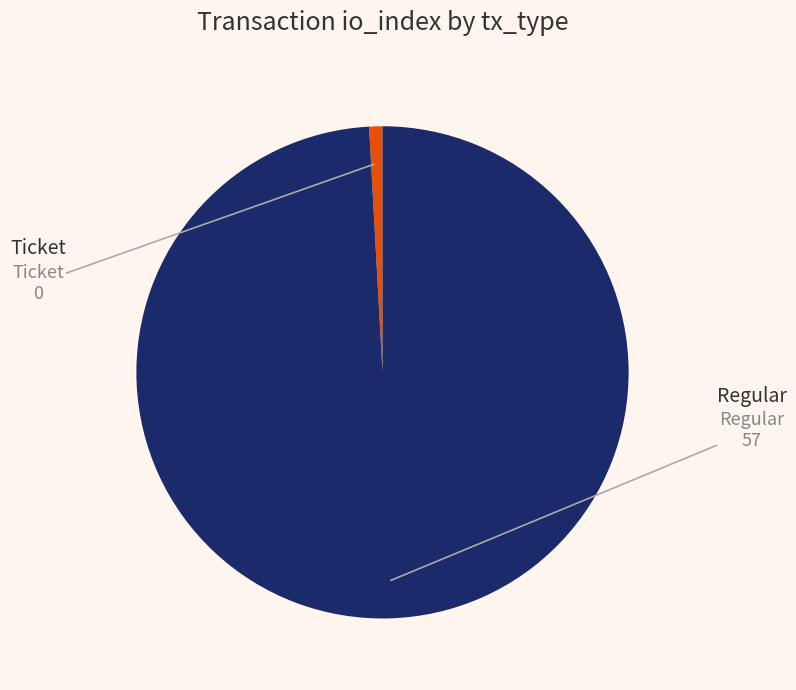

Is there a majority slice in this chart?

Yes